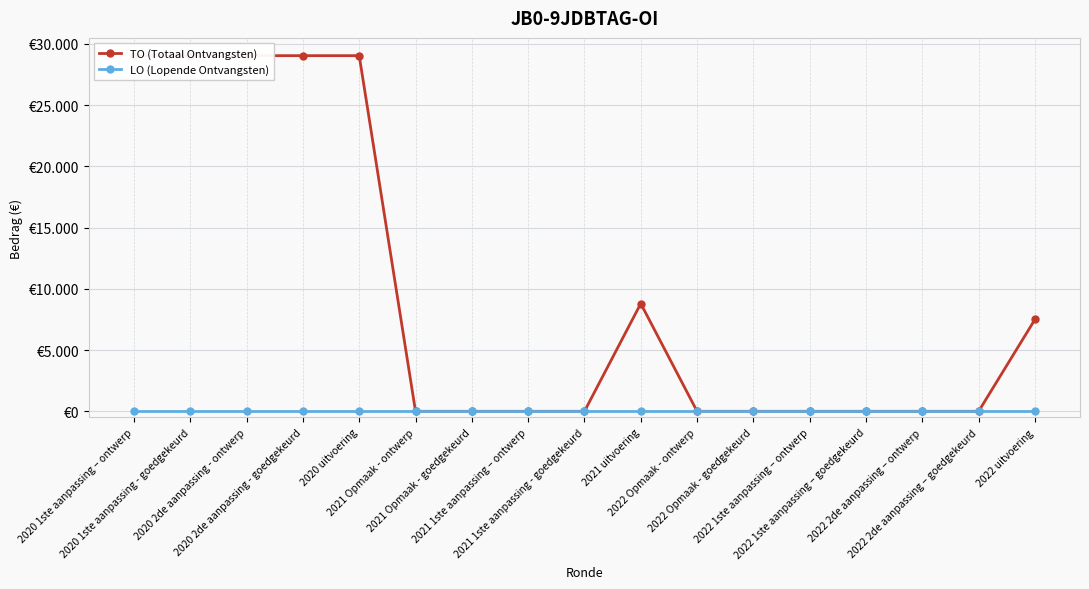

What is the average value of the TO (Totaal Ontvangsten) series?

9502